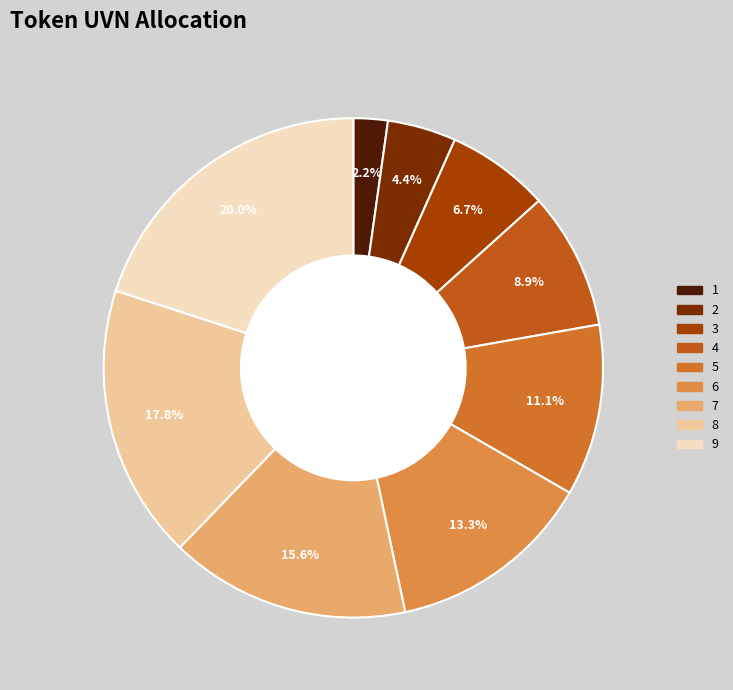

To the nearest percent, what portion does 5 represent?

11%